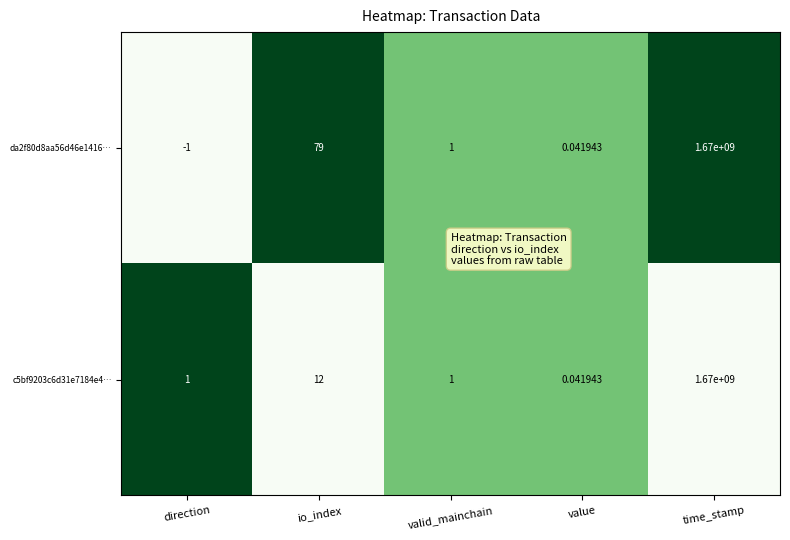

Rank the categories by da2f80d8aa56d46e1416… value from lowest to highest.

direction, value, valid_mainchain, io_index, time_stamp